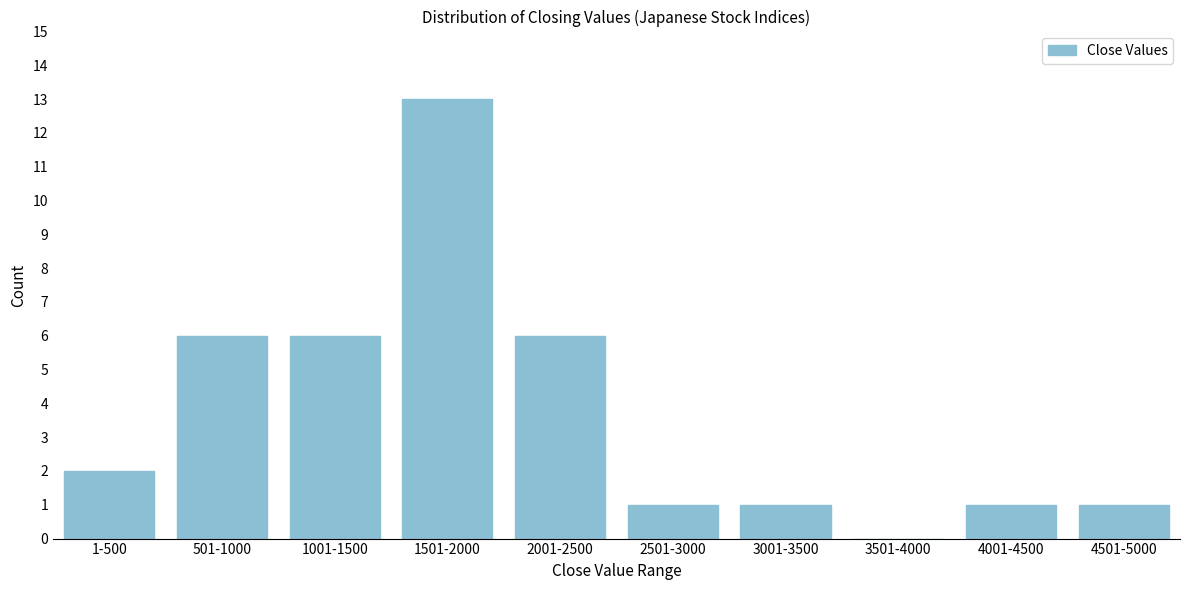

Reading right to left, transcribe all the data shown in this chart.

4501-5000=1	4001-4500=1	3501-4000=0	3001-3500=1	2501-3000=1	2001-2500=6	1501-2000=13	1001-1500=6	501-1000=6	1-500=2